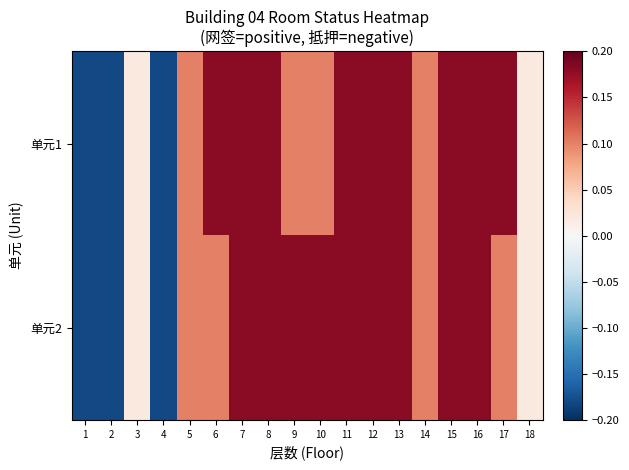

Read the 单元1 value at 13.

0.2